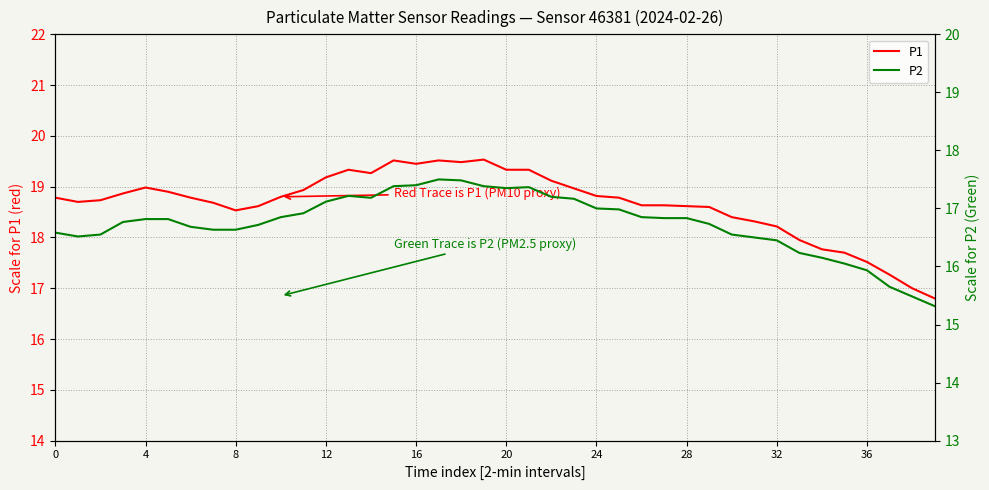

What is the label of the 33rd point from the left?

32